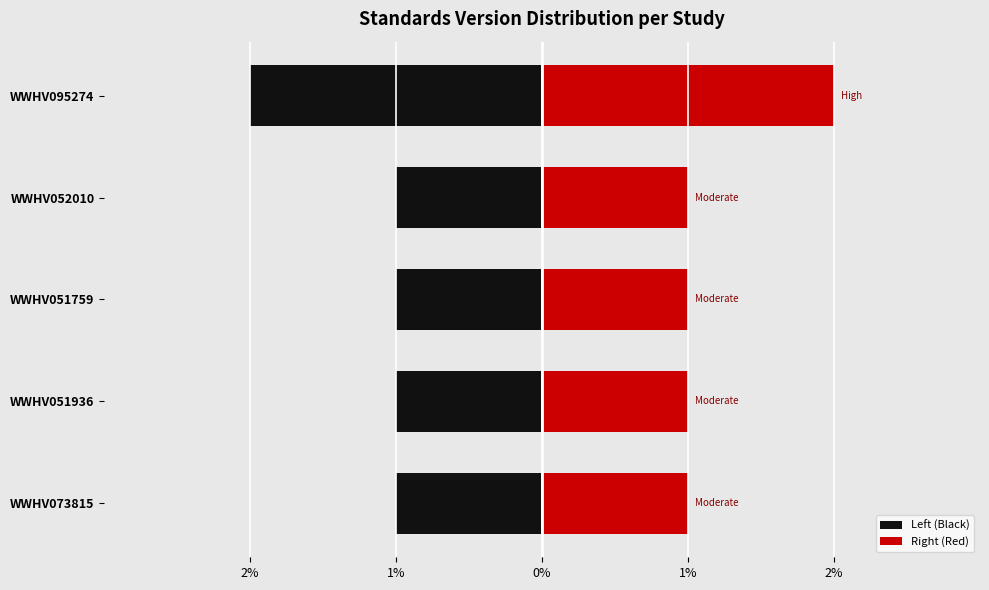

How many bars are there in total?

10